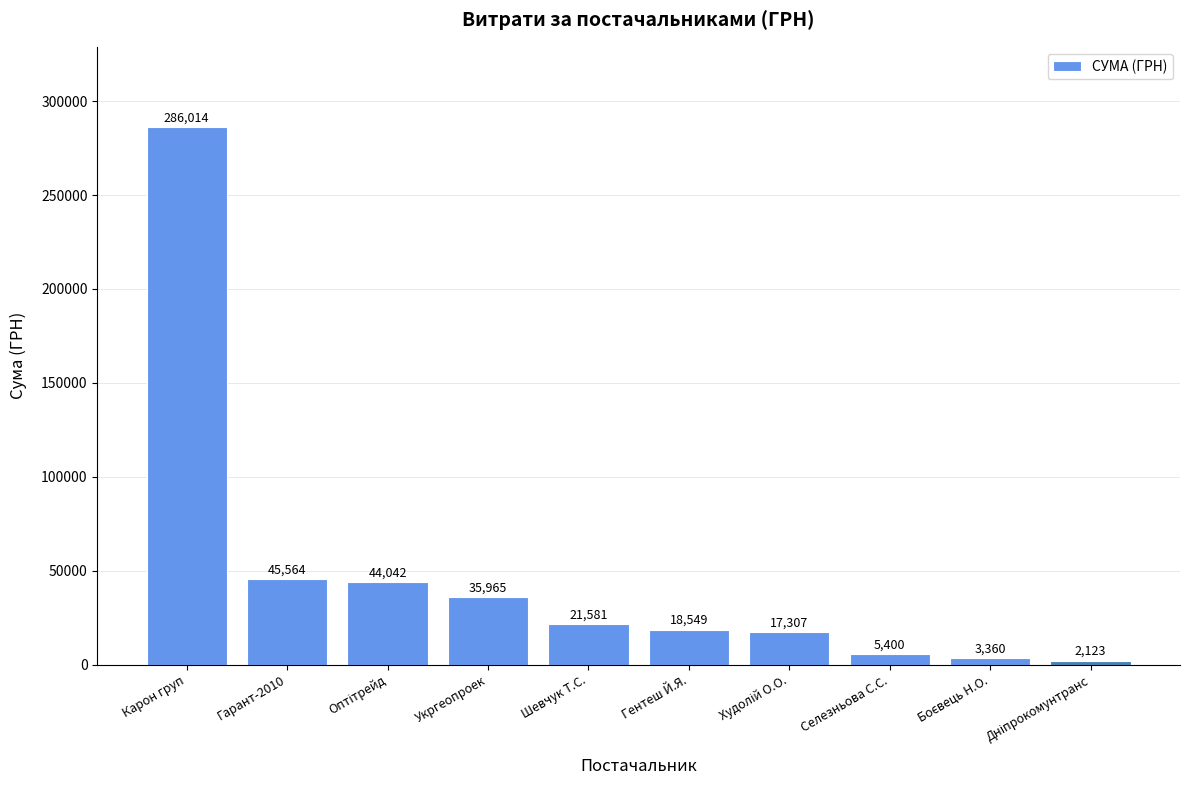

What is the difference between the values at Селезньова С.С. and Шевчук Т.С.?

16181.0